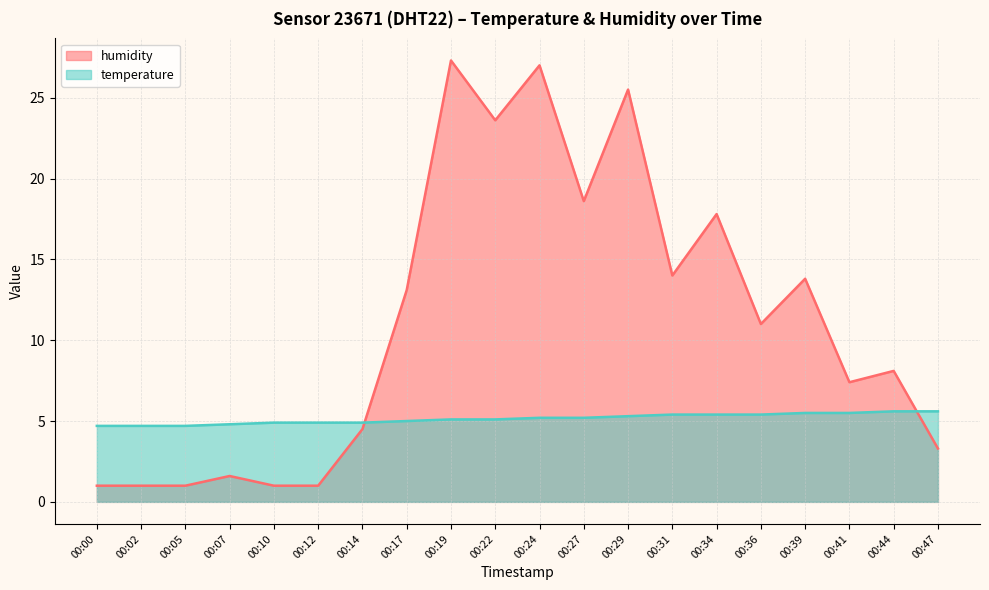

Count the number of categories in the chart.

20